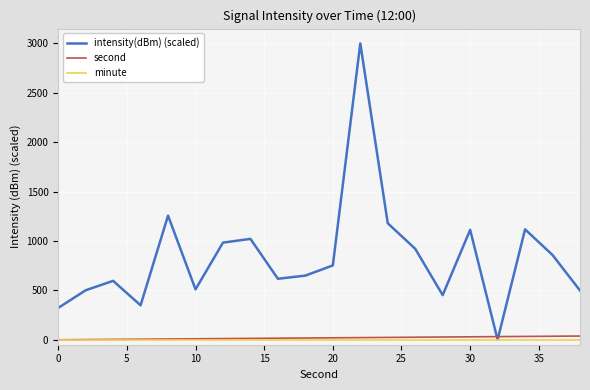

Which series has the widest spread of values?

intensity(dBm) (scaled)